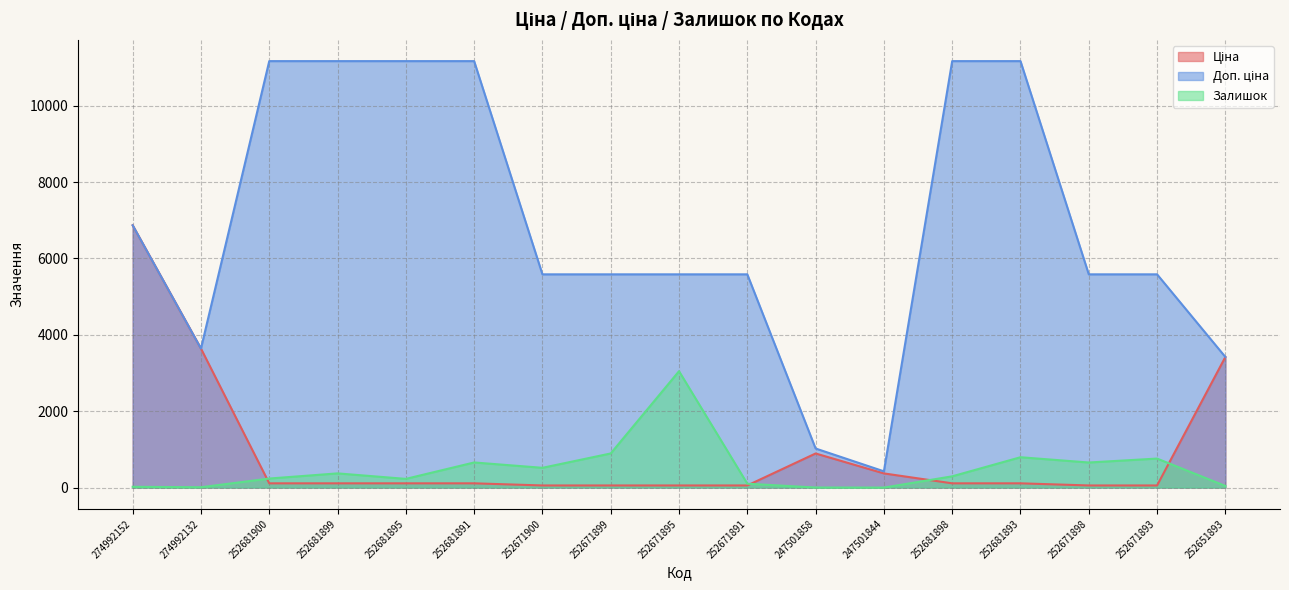

Reading left to right, transcribe all the data shown in this chart.

Ціна: 6869.4	3640.8	111.7	111.7	111.7	111.7	55.9	55.9	55.9	55.9	893.3	371.3	111.7	111.7	55.9	55.9	3420.6
Доп. ціна: 6869.4	3641.0	11169.0	11169.0	11169.0	11169.0	5585.0	5585.0	5585.0	5585.0	1023.7	426.0	11169.0	11169.0	5585.0	5585.0	3421.0
Залишок: 21.0	9.0	237.0	372.0	228.0	658.0	518.0	894.0	3048.0	102.0	2.0	0.0	295.0	795.0	657.0	760.0	43.0